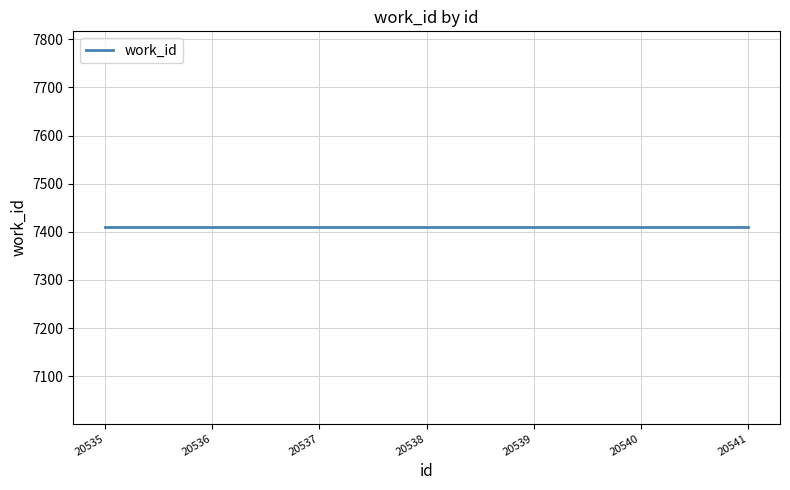

Reading right to left, list all the values displayed in this chart.

id: 20541=20541	20540=20540	20539=20539	20538=20538	20537=20537	20536=20536	20535=20535
work_id: 20541=7409	20540=7409	20539=7409	20538=7409	20537=7409	20536=7409	20535=7409